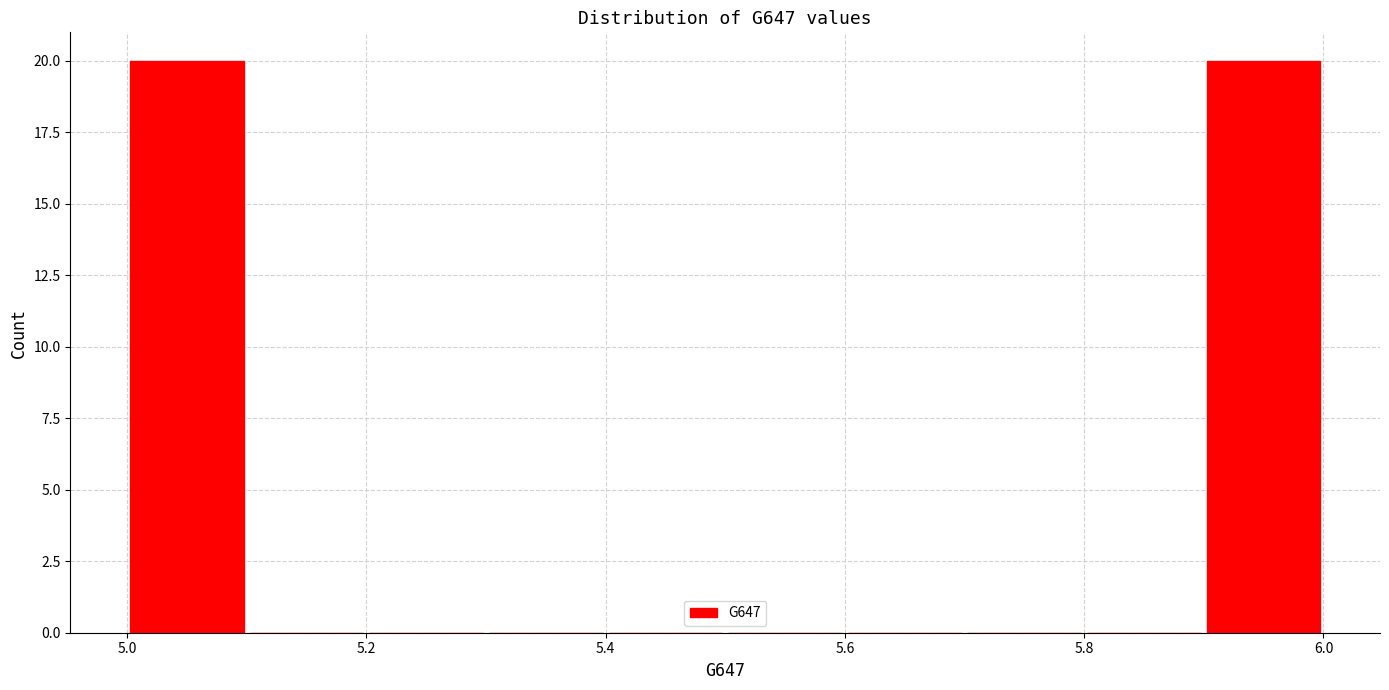

Reading left to right, transcribe this chart: for each bar, give the range it covers on the x-axis and its height. The values are not printed on the chart, so give them approximately, as read against the axis.

5.0 to 5.1: 20
5.1 to 5.2: 0
5.2 to 5.3: 0
5.3 to 5.4: 0
5.4 to 5.5: 0
5.5 to 5.6: 0
5.6 to 5.7: 0
5.7 to 5.8: 0
5.8 to 5.9: 0
5.9 to 6.0: 20